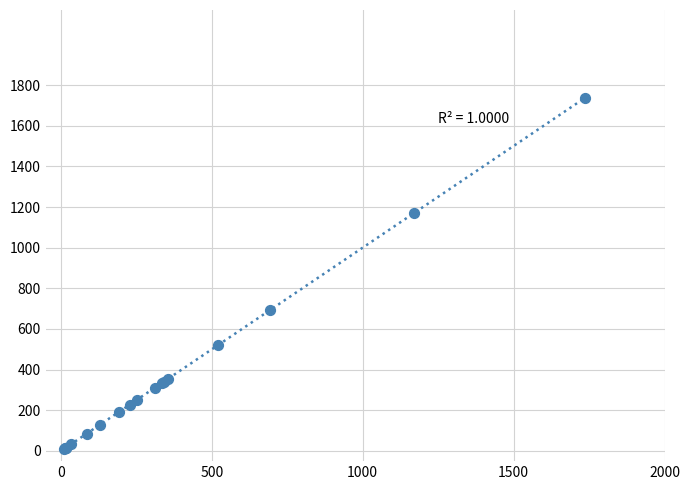

What Y value in the scatter plot is closest to 872?

693.9